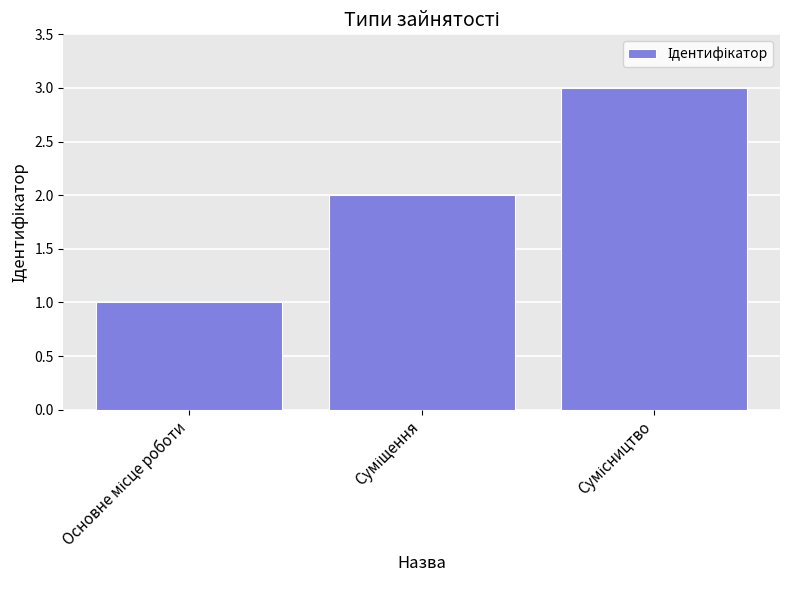

What is the sum of all values?

6